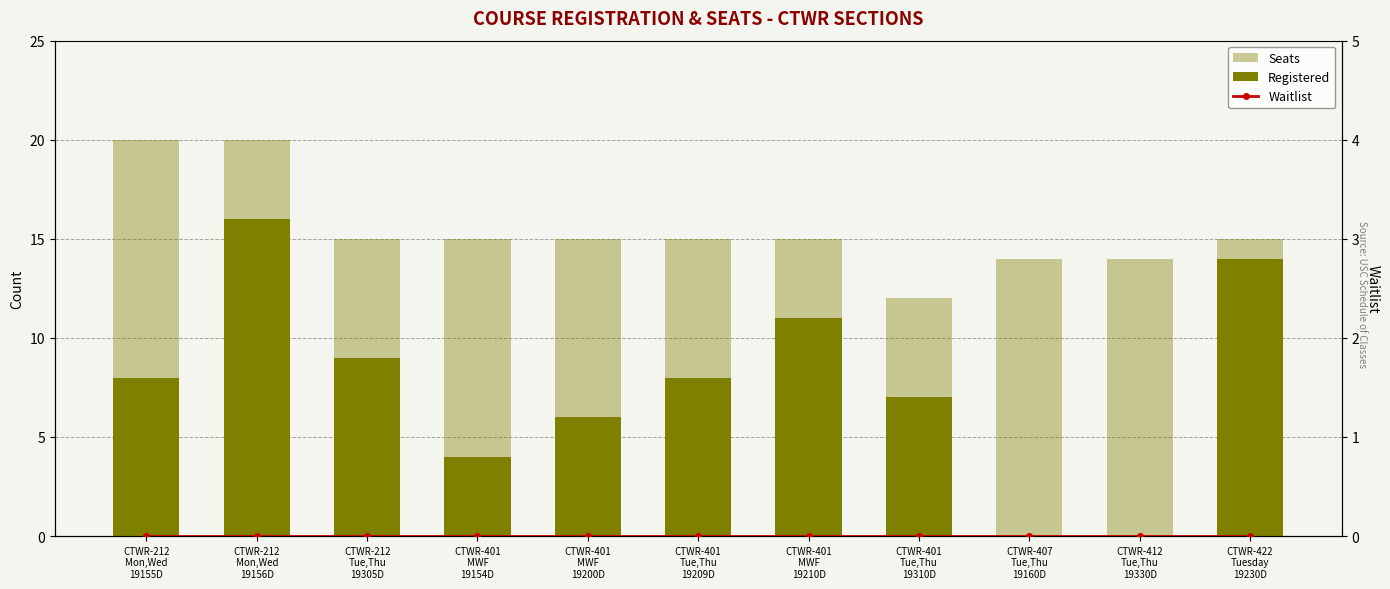

What position from the left is CTWR-401
Tue,Thu
19310D?

8